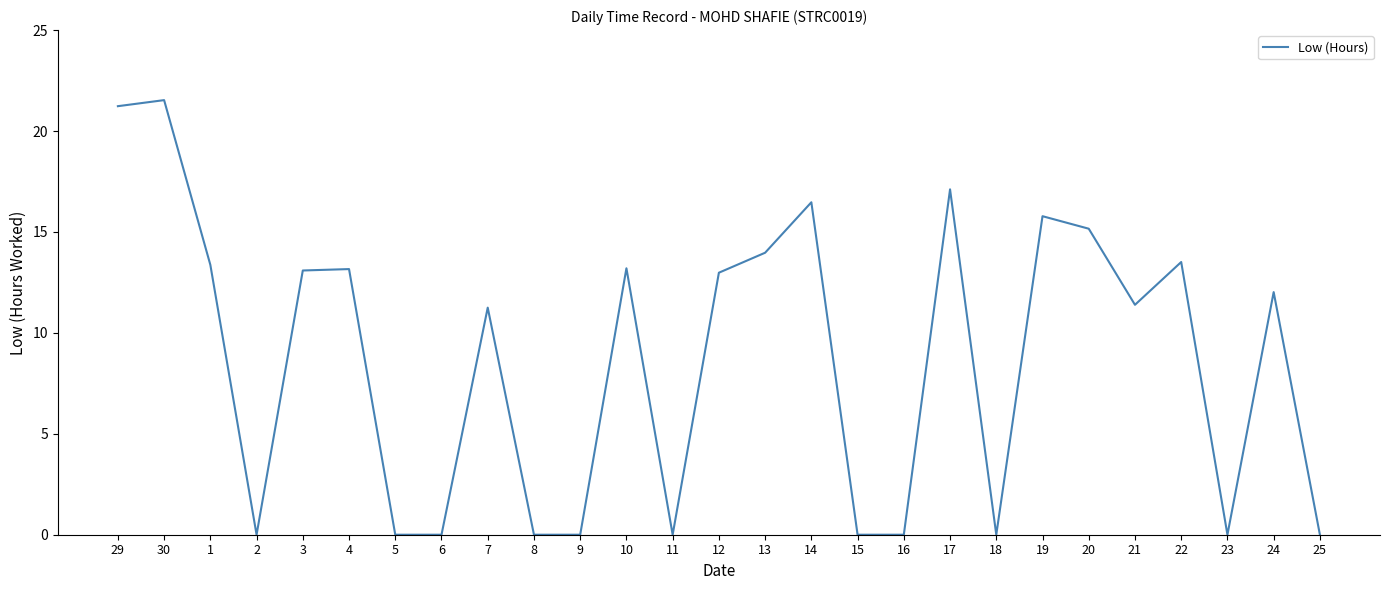

What position from the right is 19?

7